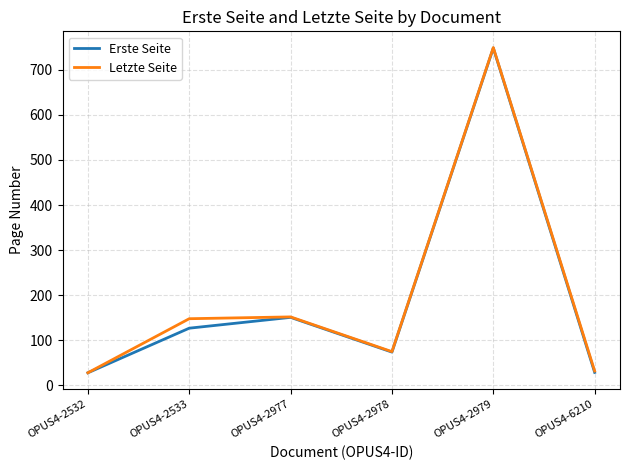

Which category has the highest value in the Erste Seite series?

OPUS4-2979